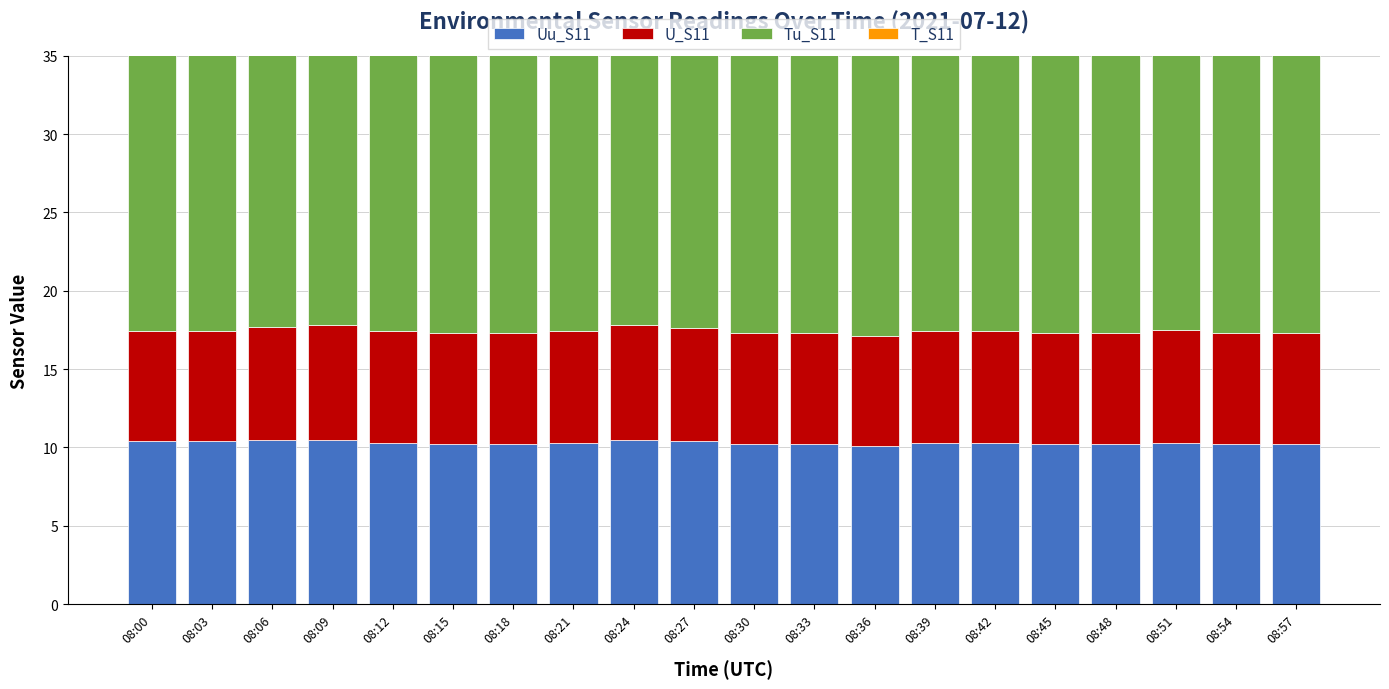

The value of U_S11 at 08:36 is 11.4. True or false?

False